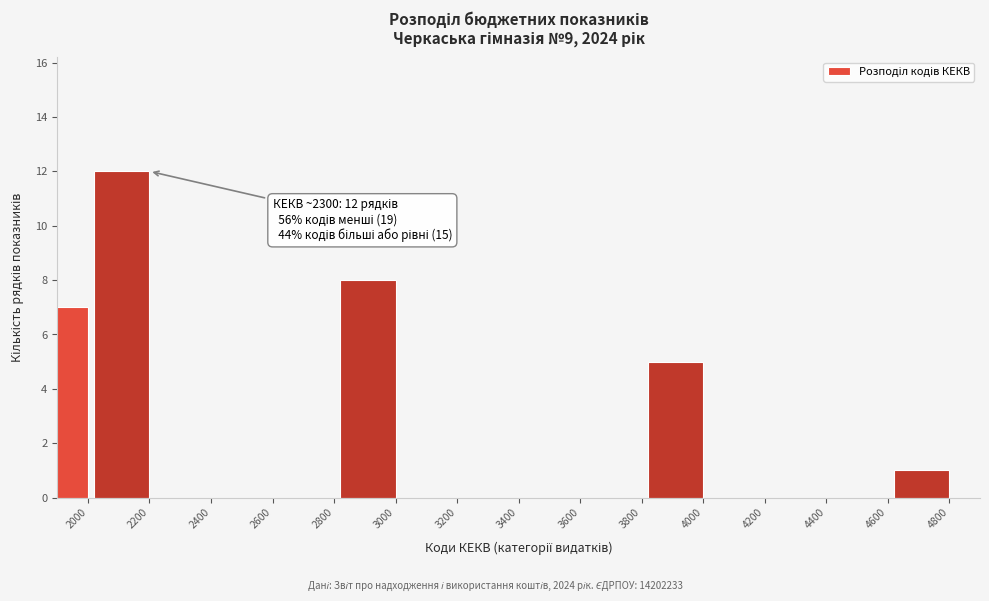

Reading right to left, extract all data points from this chart.

4800=1	4600=0	4400=0	4200=0	4000=5	3800=0	3600=0	3400=0	3200=0	3000=8	2800=0	2600=0	2400=0	2200=12	2000=7